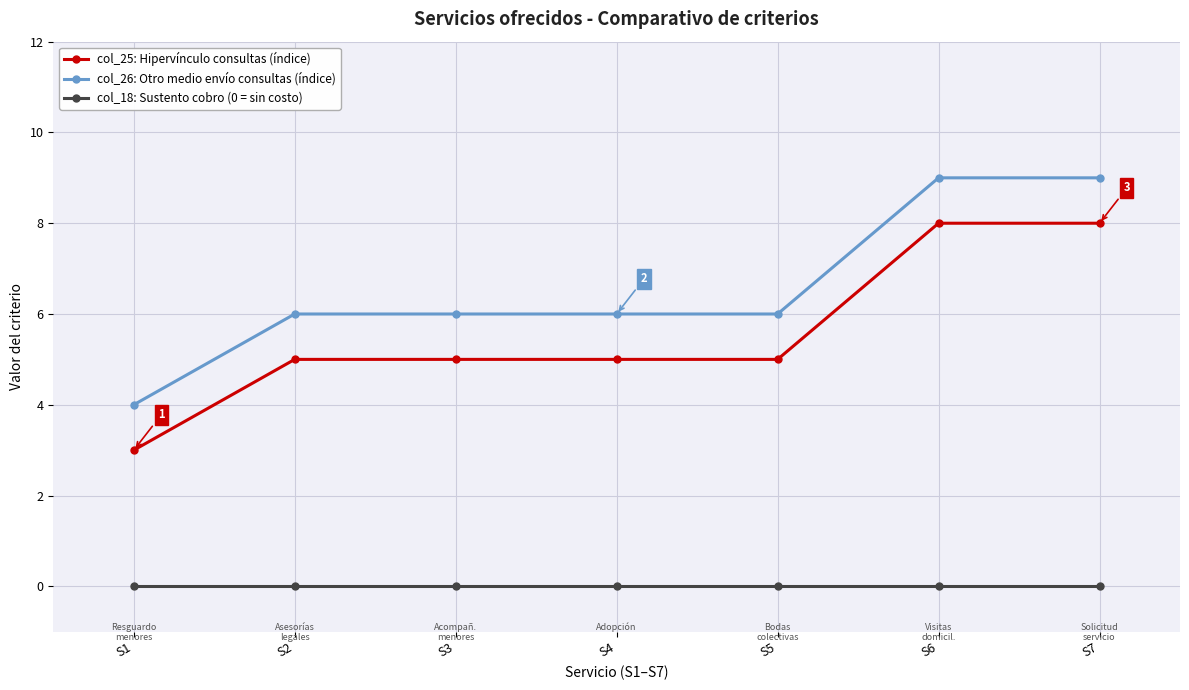

What is the difference between the maximum and second lowest values in the col_26: Otro medio envío consultas (índice) series?

3